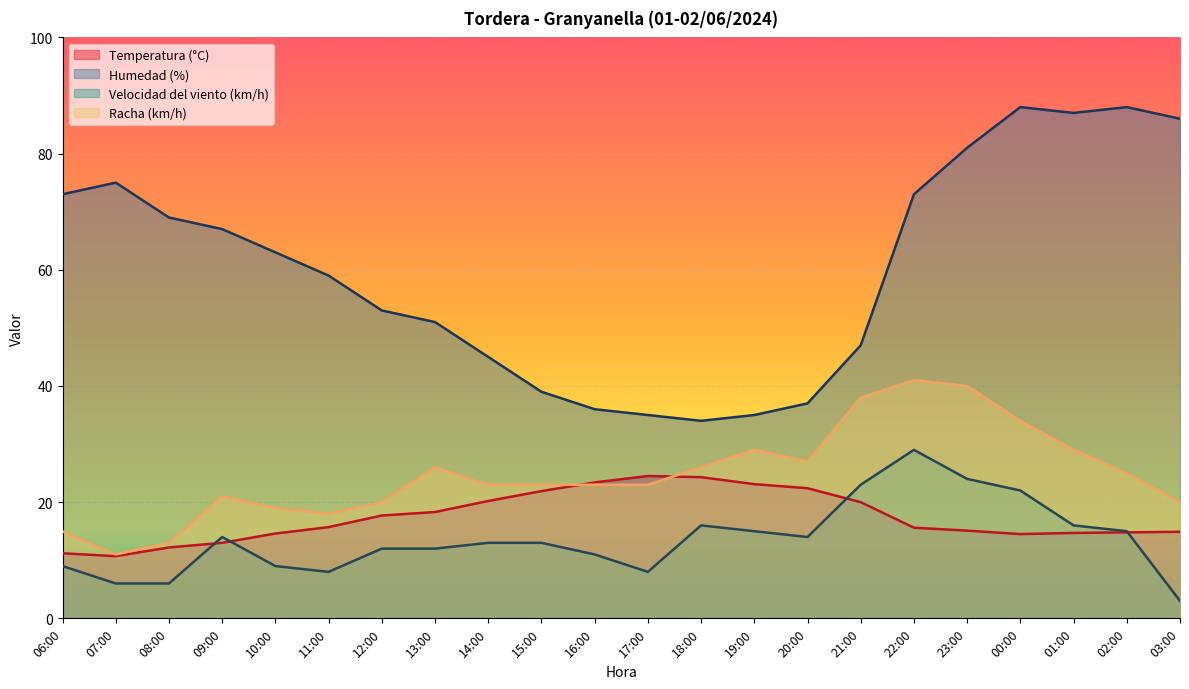

Where is the first local maximum for Racha (km/h)?

09:00